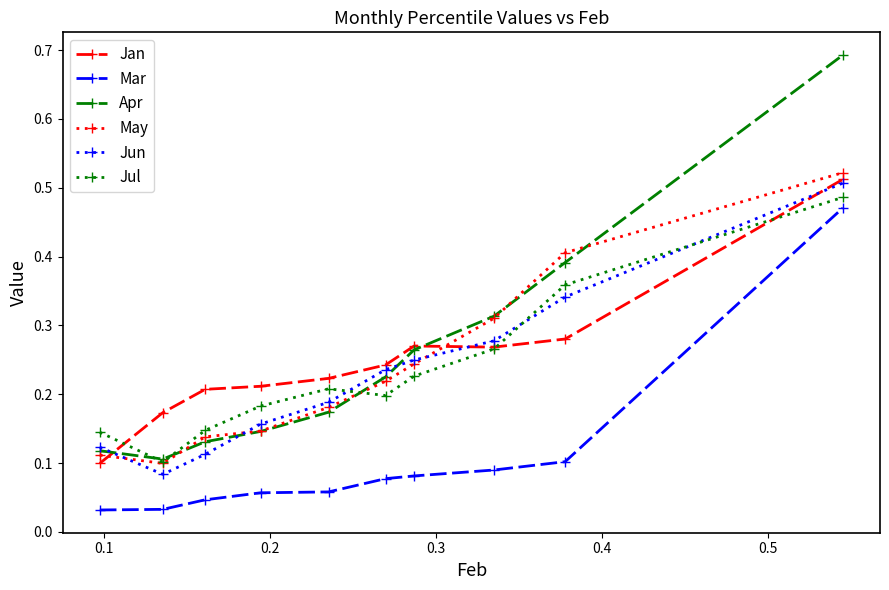

How many lines are shown in the chart?

6